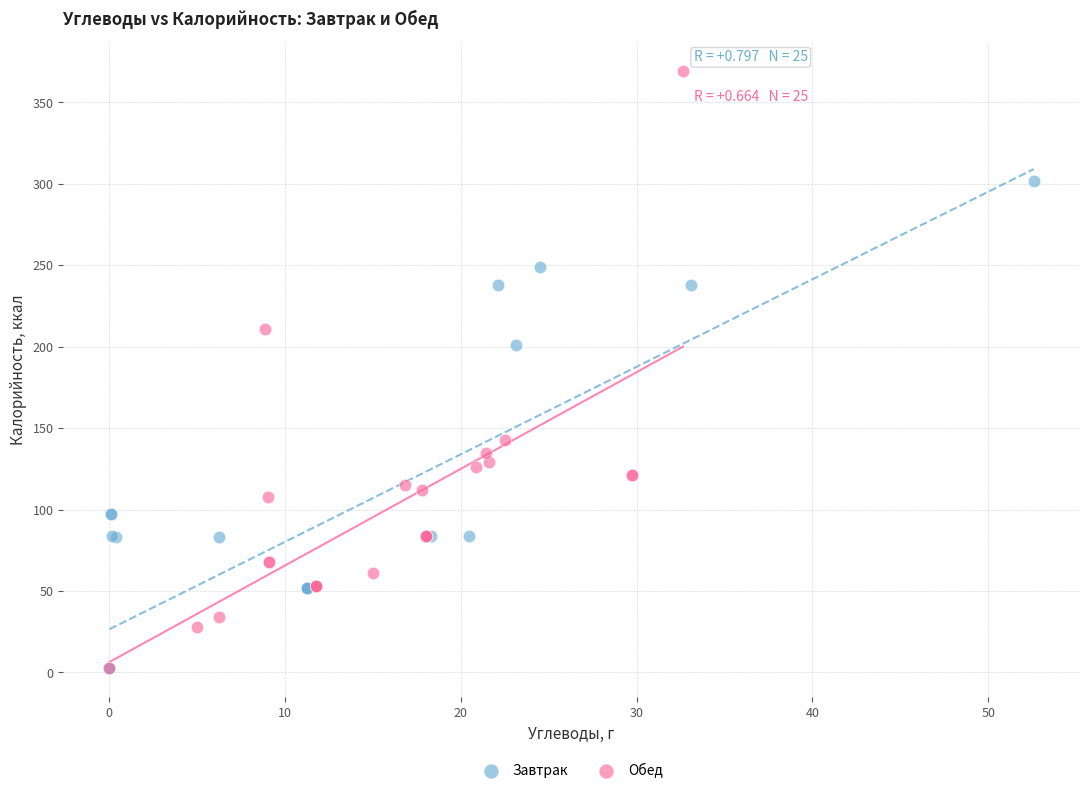

Which series reaches the maximum Y coordinate?

Обед